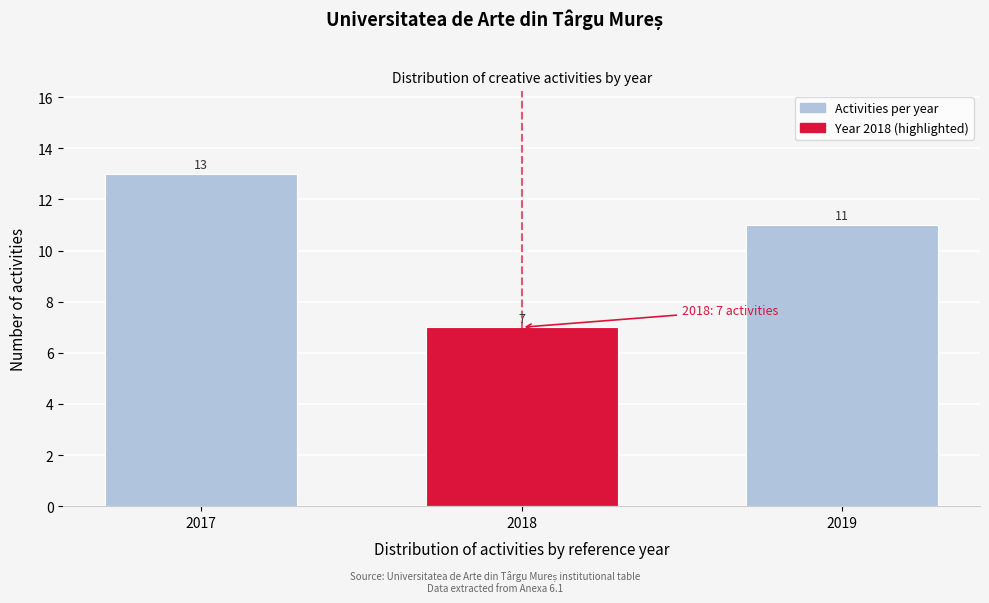

Reading left to right, extract all data points from this chart.

2017=13	2018=7	2019=11